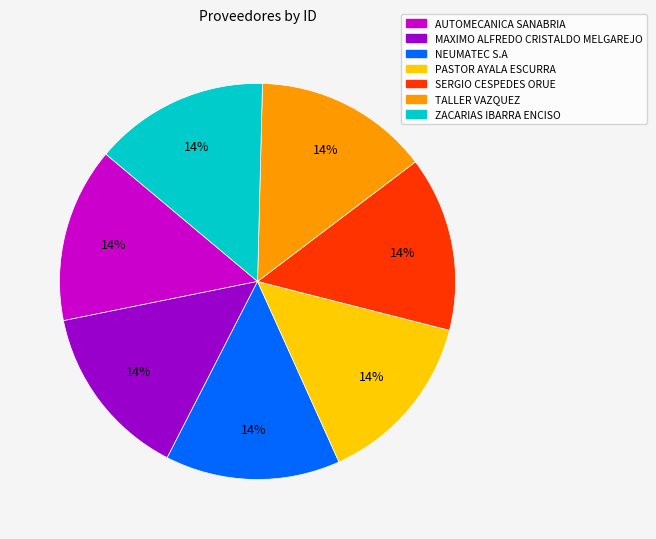

What is the ratio of the value at MAXIMO ALFREDO CRISTALDO MELGAREJO to the value at ZACARIAS IBARRA ENCISO?

1.0